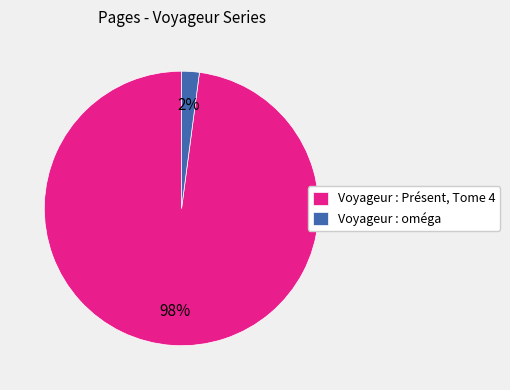

What percentage is the Voyageur : oméga slice, to the nearest percent?

2%